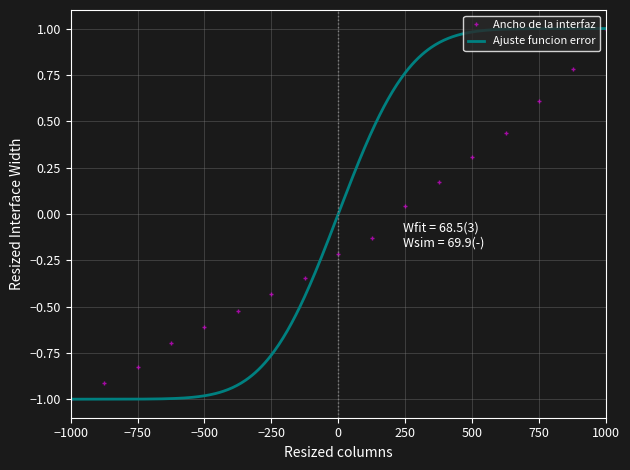

The Ancho de la interfaz series shows -0.4 at 0. True or false?

False